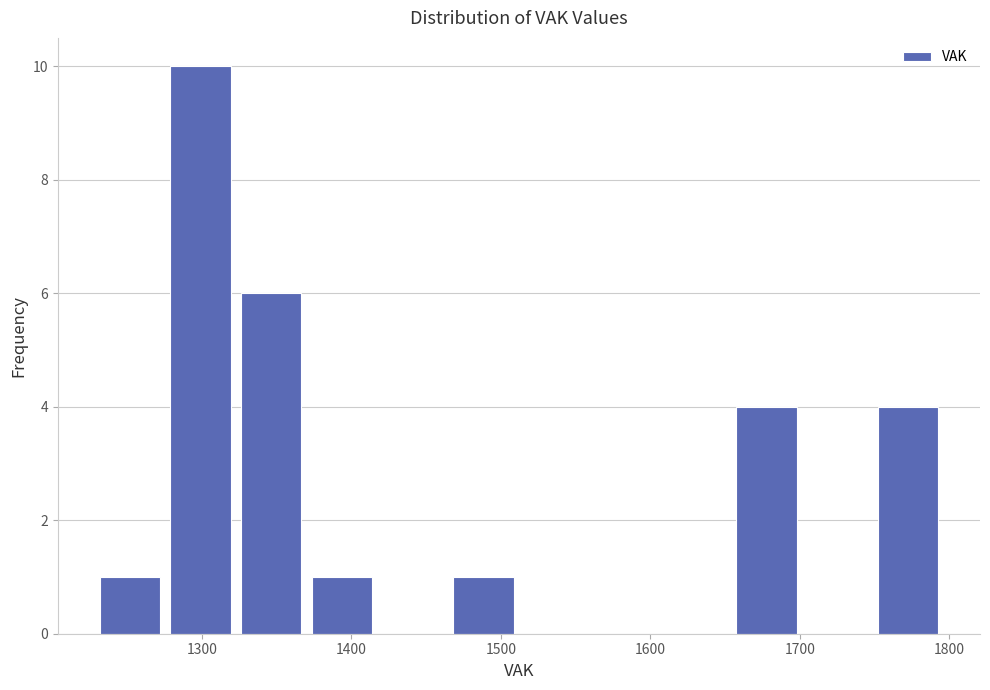

How tall is the bar that spans 1650 to 1700 on the x-axis? Neither the bar edges nor the heights are printed on the chart, so give them approximately, as read against the axes.

4